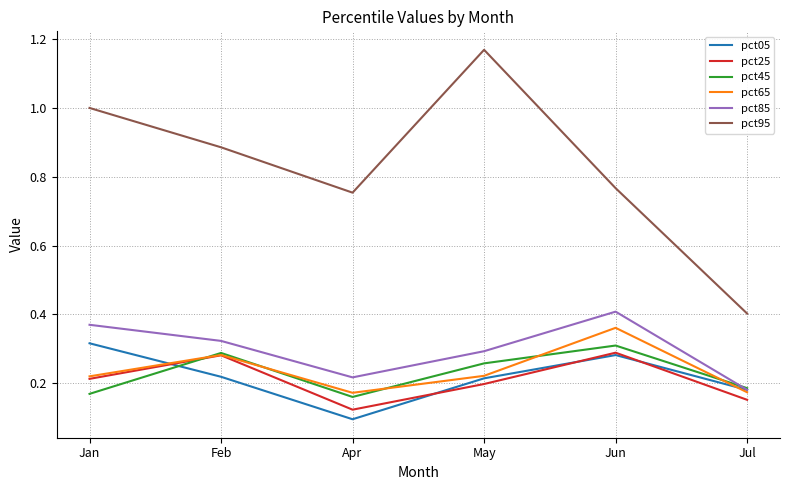

List the labels in order of pct85 value, smallest first.

Jul, Apr, May, Feb, Jan, Jun